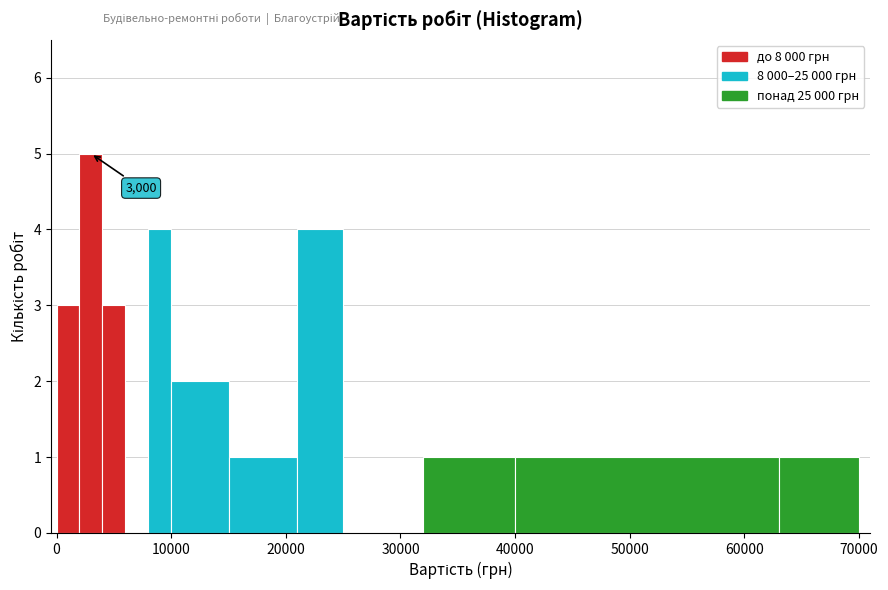

Around what value on the x-axis is the tallest bar? Give the approximate position of its centre, as read against the axis.

3000